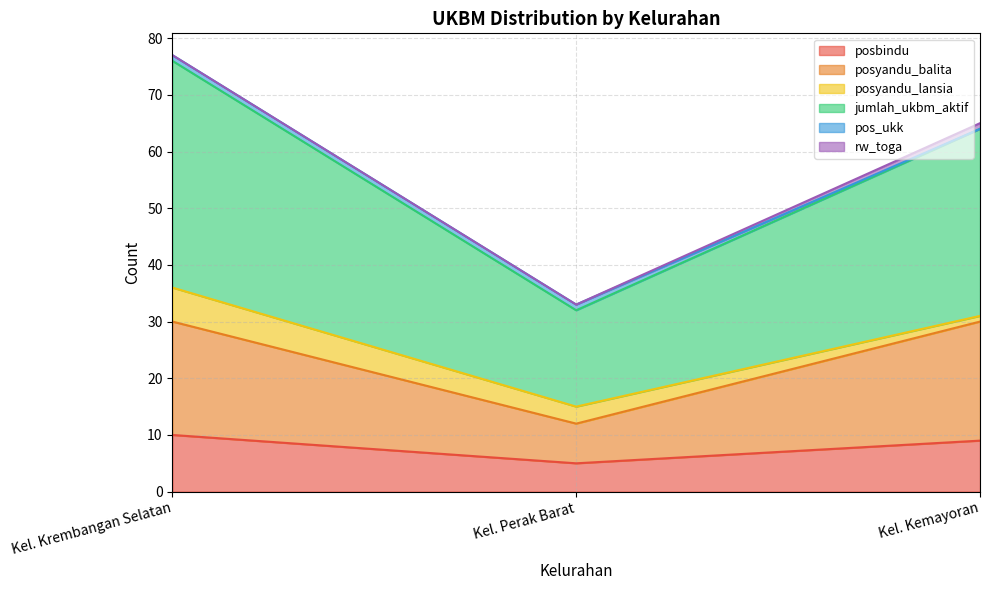

At which category is the sum across all series the highest?

Kel. Krembangan Selatan